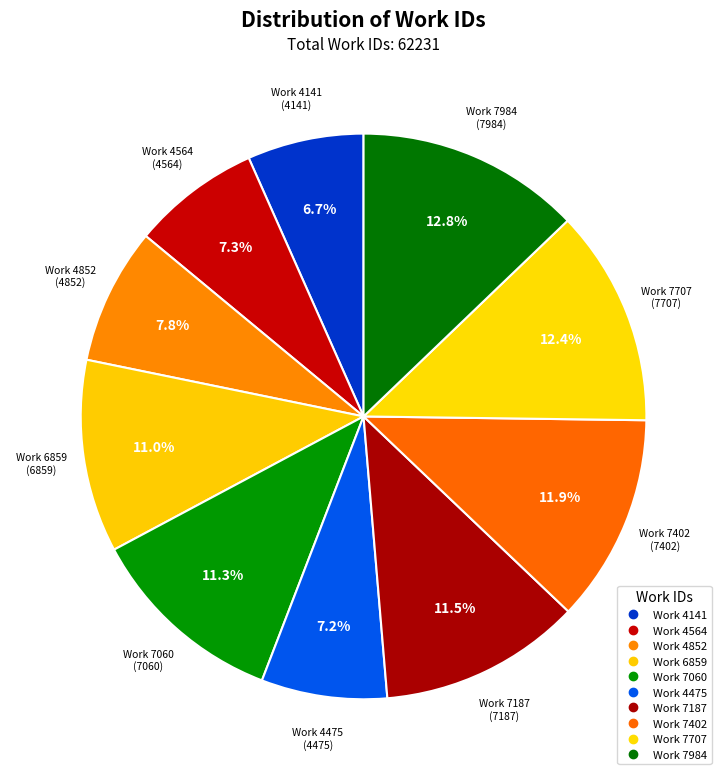

Which slice is the largest?

Work 7984